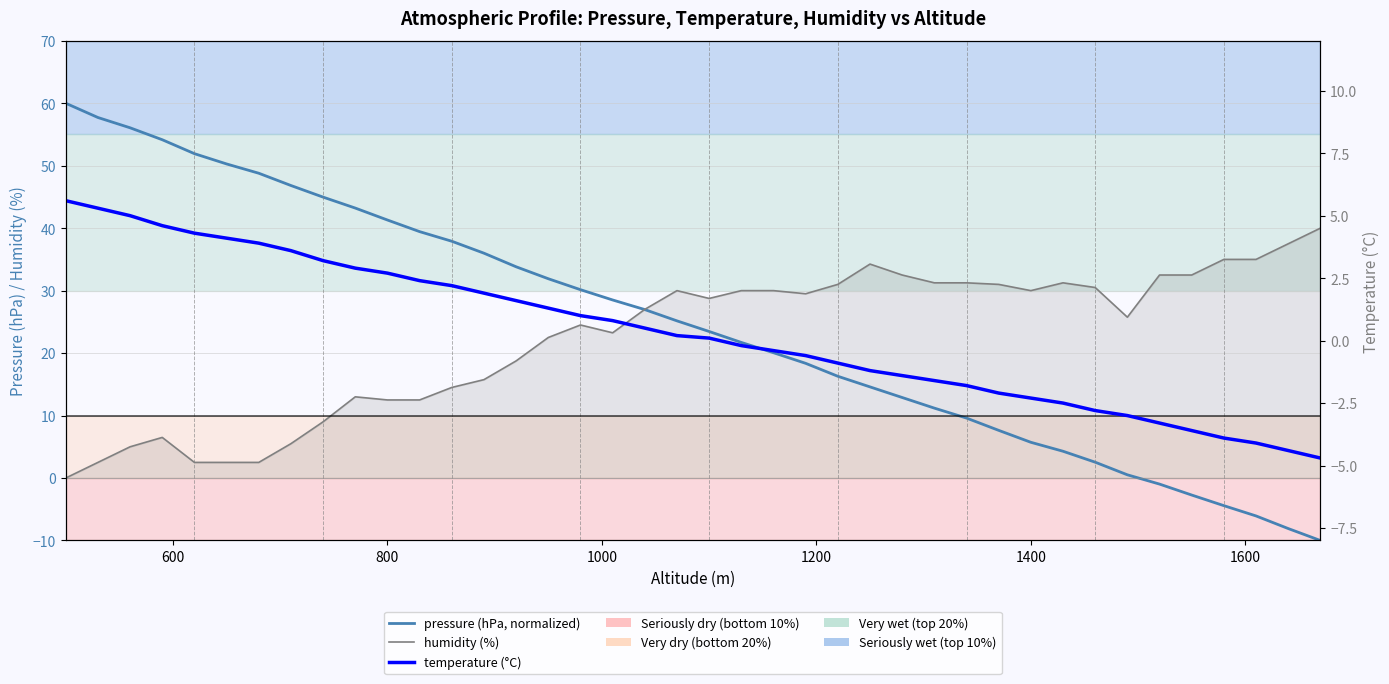

True or false: temperature (°C) has a value of 0.7 at 14.

False